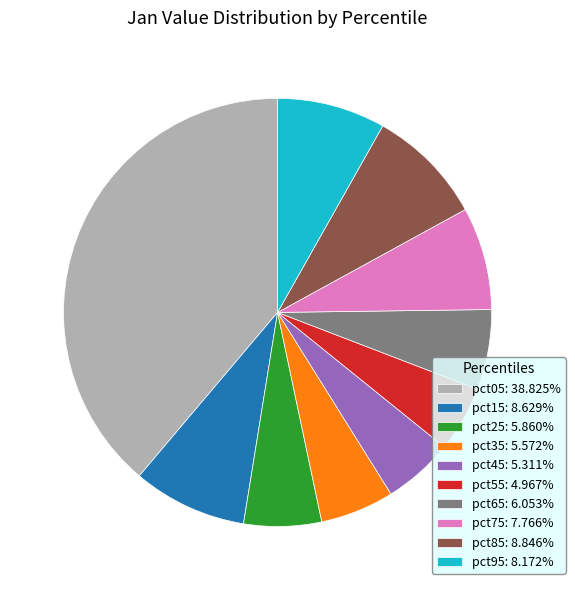

Count the number of slices in the pie.

10